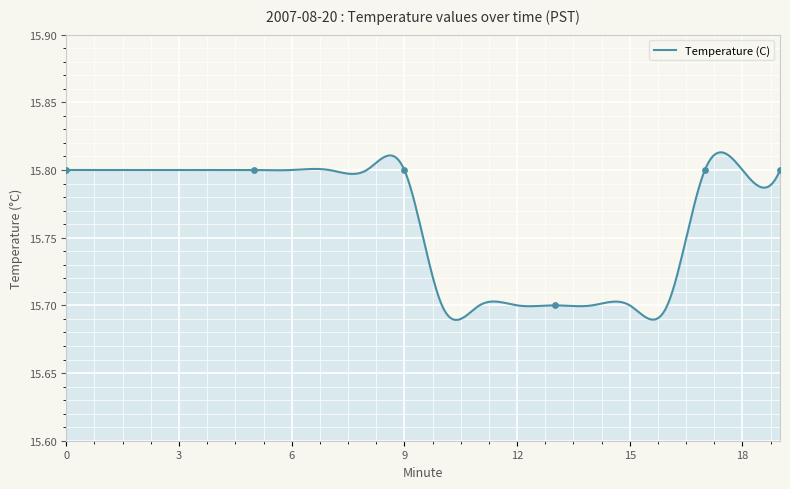

Between 16 and 7, which is larger?

7